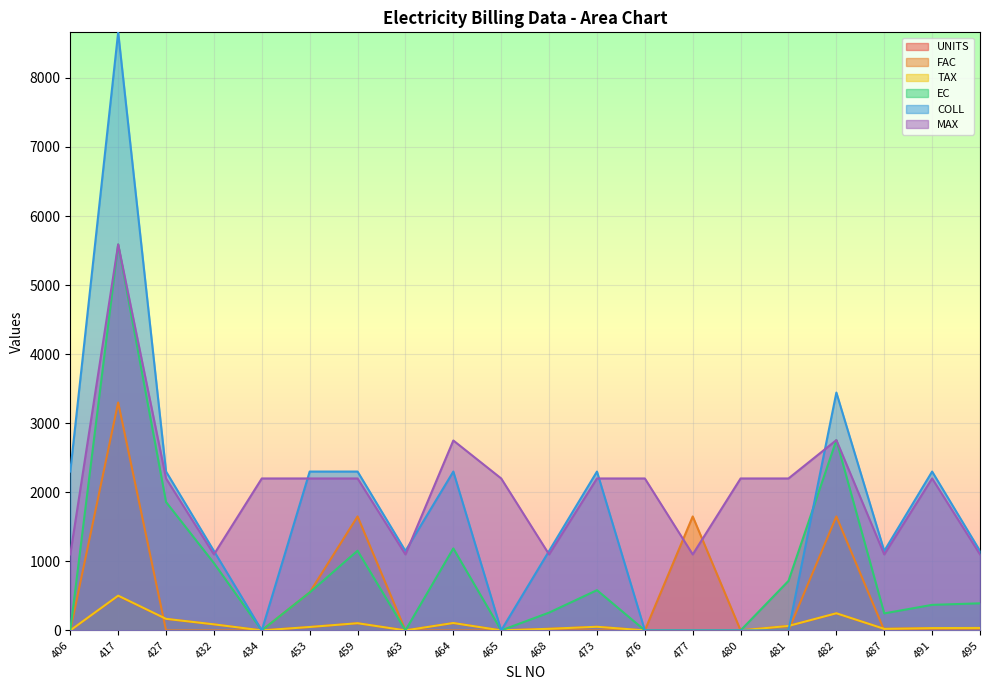

Reading right to left, list all the values displayed in this chart.

UNITS: 495=35.0	491=33.0	487=22.0	482=246.0	481=64.0	480=0.0	477=0.0	476=0.0	473=52.0	468=23.0	465=0.0	464=106.0	463=0.0	459=103.0	453=49.0	434=0.0	432=87.0	427=166.0	417=499.0	406=0.0
FAC: 495=0.0	491=0.0	487=0.0	482=1650.0	481=0.0	480=0.0	477=1650.0	476=0.0	473=0.0	468=0.0	465=0.0	464=0.0	463=0.0	459=1650.0	453=550.0	434=0.0	432=0.0	427=0.0	417=3300.0	406=0.0
TAX: 495=35.3	491=33.3	487=22.2	482=248.0	481=64.5	480=0.0	477=0.0	476=0.0	473=52.4	468=23.2	465=0.0	464=106.8	463=0.0	459=103.8	453=49.4	434=0.0	432=87.7	427=167.3	417=503.0	406=0.0
EC: 495=392.0	491=369.6	487=246.4	482=2755.2	481=716.8	480=0.0	477=0.0	476=0.0	473=582.4	468=257.6	465=0.0	464=1187.2	463=0.0	459=1153.6	453=548.8	434=0.0	432=974.4	427=1859.2	417=5588.8	406=0.0
COLL: 495=1150.0	491=2300.0	487=1150.0	482=3444.0	481=0.0	480=0.0	477=0.0	476=0.0	473=2300.0	468=1150.0	465=0.0	464=2300.0	463=1150.0	459=2300.0	453=2300.0	434=0.0	432=1150.0	427=2300.0	417=8660.0	406=2300.0
MAX: 495=1100.0	491=2200.0	487=1100.0	482=2755.2	481=2200.0	480=2200.0	477=1100.0	476=2200.0	473=2200.0	468=1100.0	465=2200.0	464=2750.0	463=1100.0	459=2200.0	453=2200.0	434=2200.0	432=1100.0	427=2200.0	417=5588.8	406=1100.0